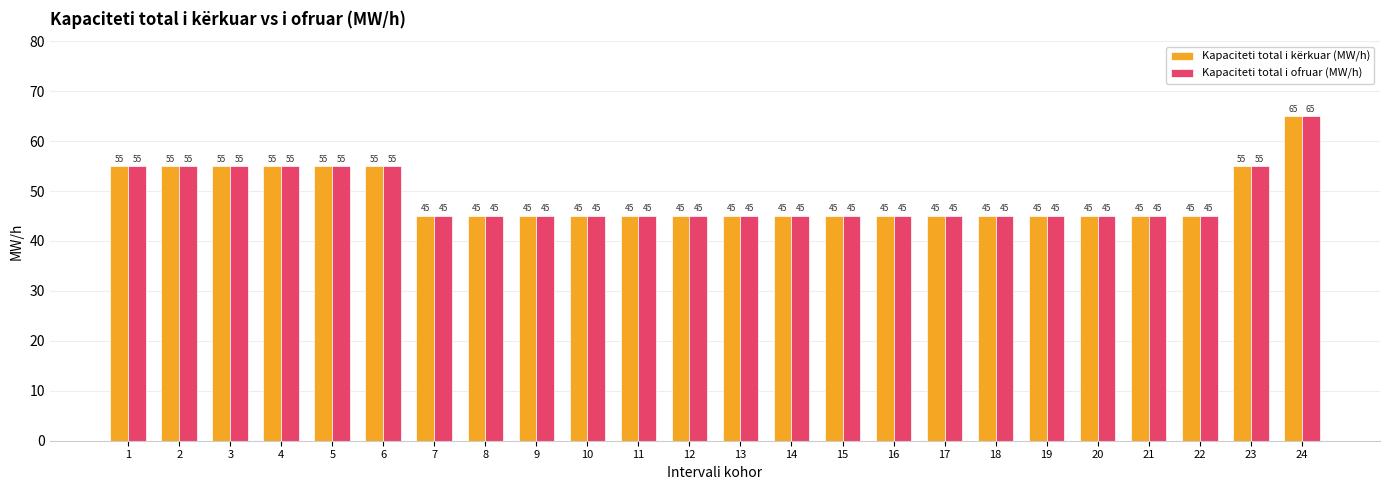

Reading left to right, what are all the values shown in this chart?

Kapaciteti total i kërkuar (MW/h): 1=55	2=55	3=55	4=55	5=55	6=55	7=45	8=45	9=45	10=45	11=45	12=45	13=45	14=45	15=45	16=45	17=45	18=45	19=45	20=45	21=45	22=45	23=55	24=65
Kapaciteti total i ofruar (MW/h): 1=55	2=55	3=55	4=55	5=55	6=55	7=45	8=45	9=45	10=45	11=45	12=45	13=45	14=45	15=45	16=45	17=45	18=45	19=45	20=45	21=45	22=45	23=55	24=65